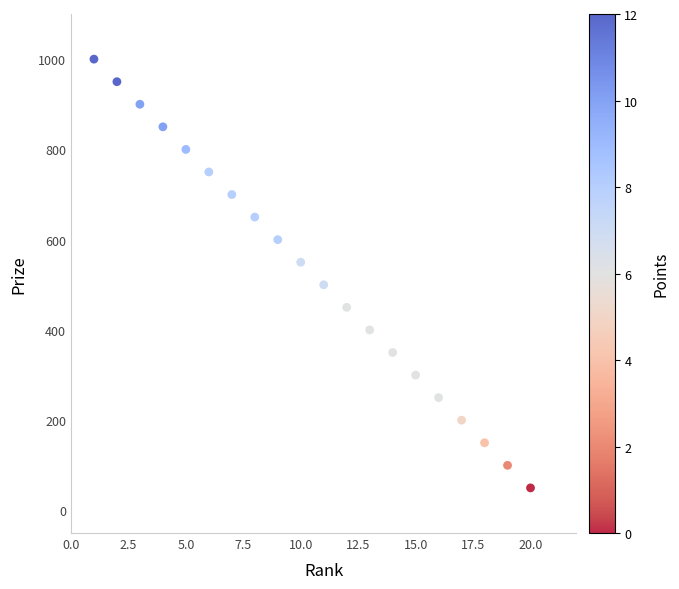

List the coordinates of all points as (Y, X) pairs, reading left to right.

(1000, 1)  (950, 2)  (900, 3)  (850, 4)  (800, 5)  (750, 6)  (700, 7)  (650, 8)  (600, 9)  (550, 10)  (500, 11)  (450, 12)  (400, 13)  (350, 14)  (300, 15)  (250, 16)  (200, 17)  (150, 18)  (100, 19)  (50, 20)